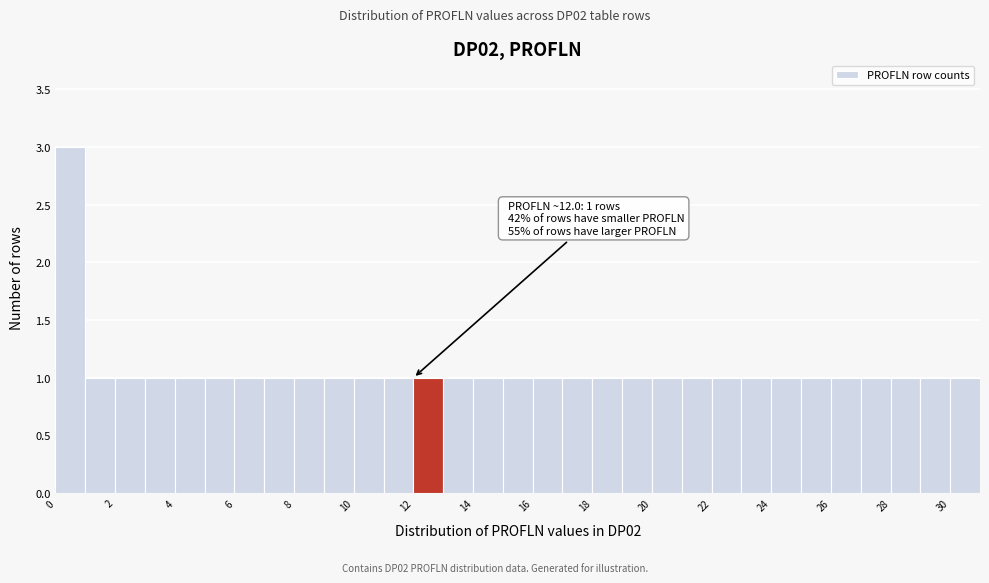

Over which range of the x-axis is the bar tallest?

0 to 1